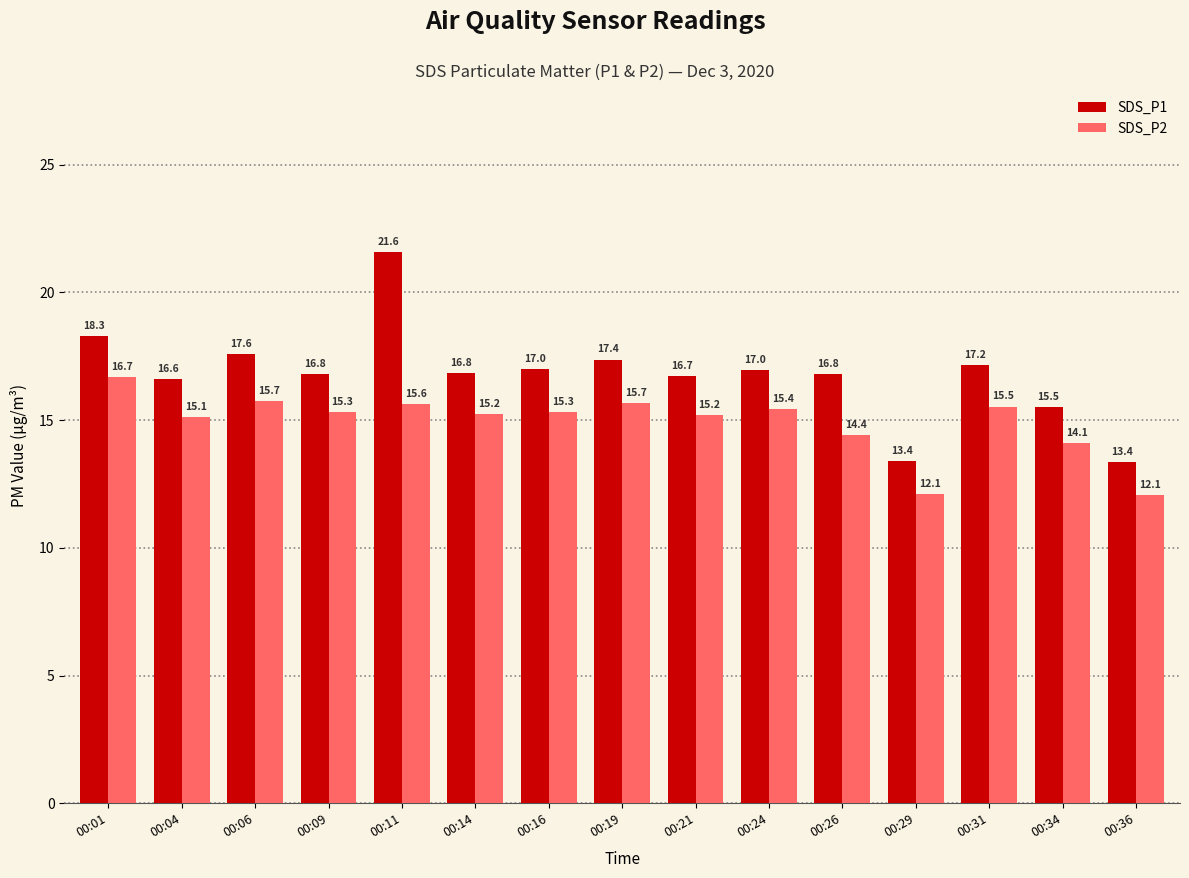

What is the total value across all series at 00:24?

32.4